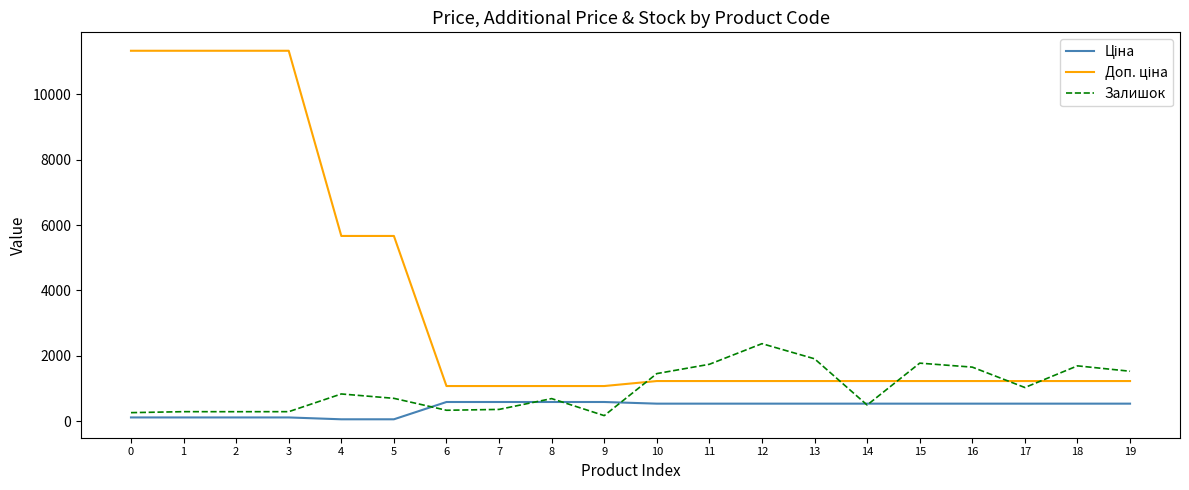

What is the maximum value shown in the chart?

11334.0